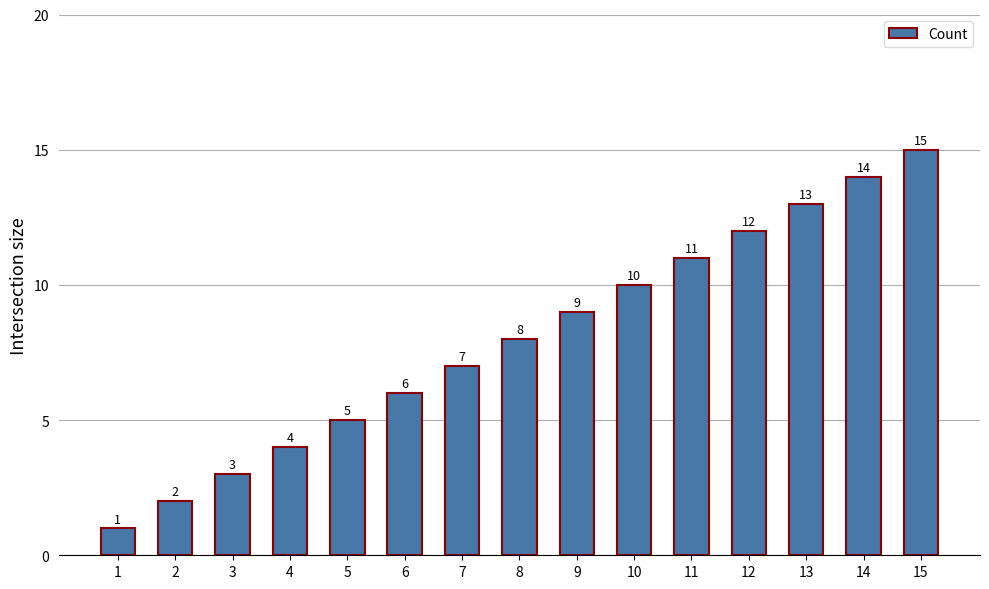

Are the bars horizontal?

No